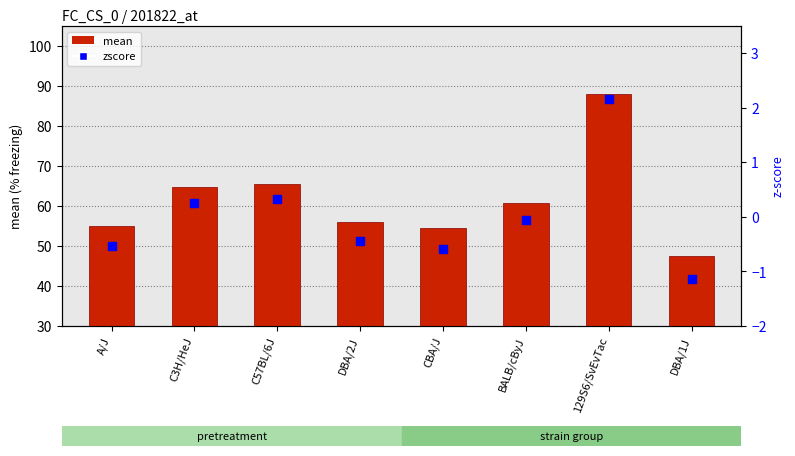

What are all the series names shown in the legend?

mean, zscore